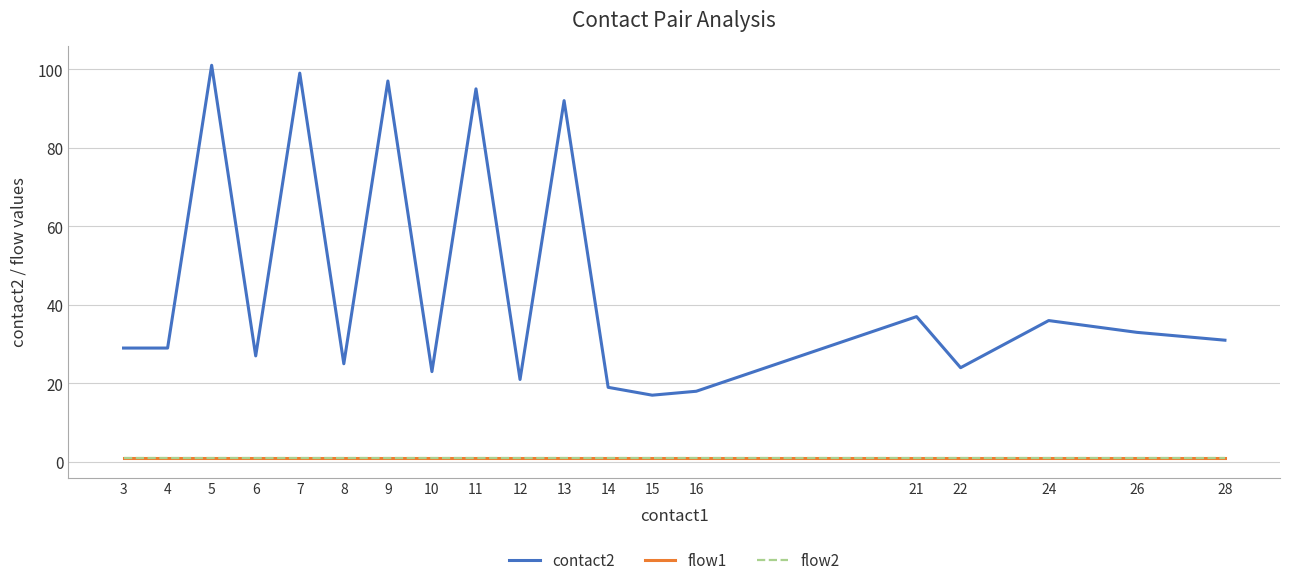

Does the chart display data point markers on the line(s)?

No